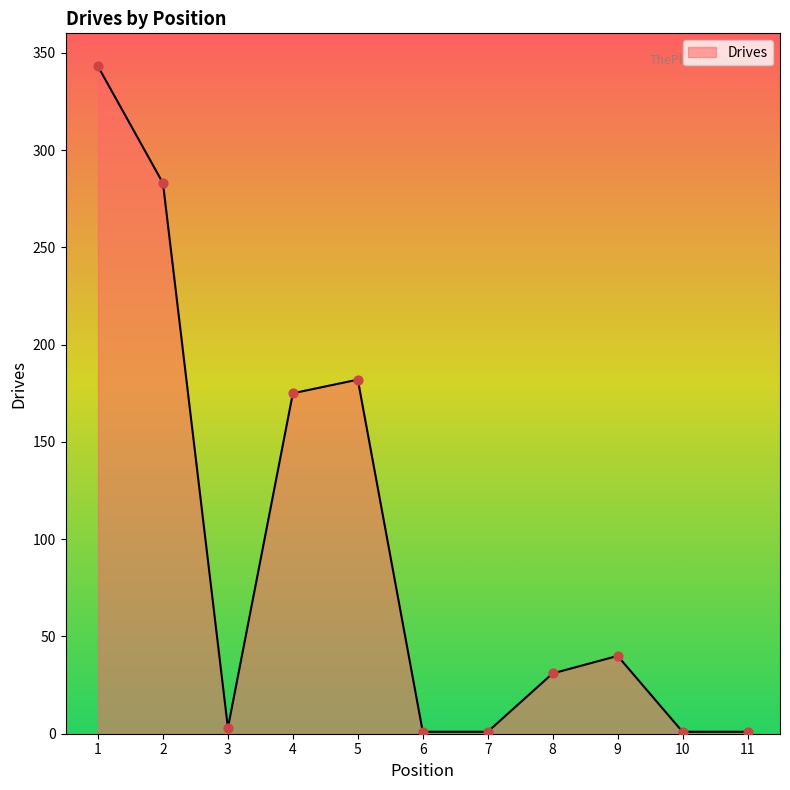

Between 7 and 1, which is larger?

1